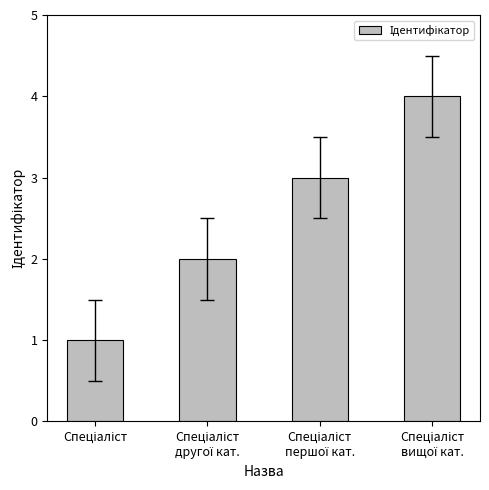

What is the difference between the maximum and minimum values?

3